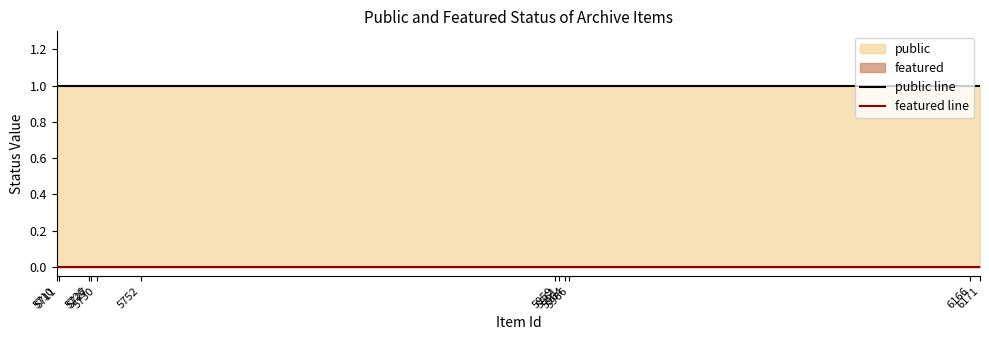

Between 5726 and 5959, which series saw the biggest shift?

public line